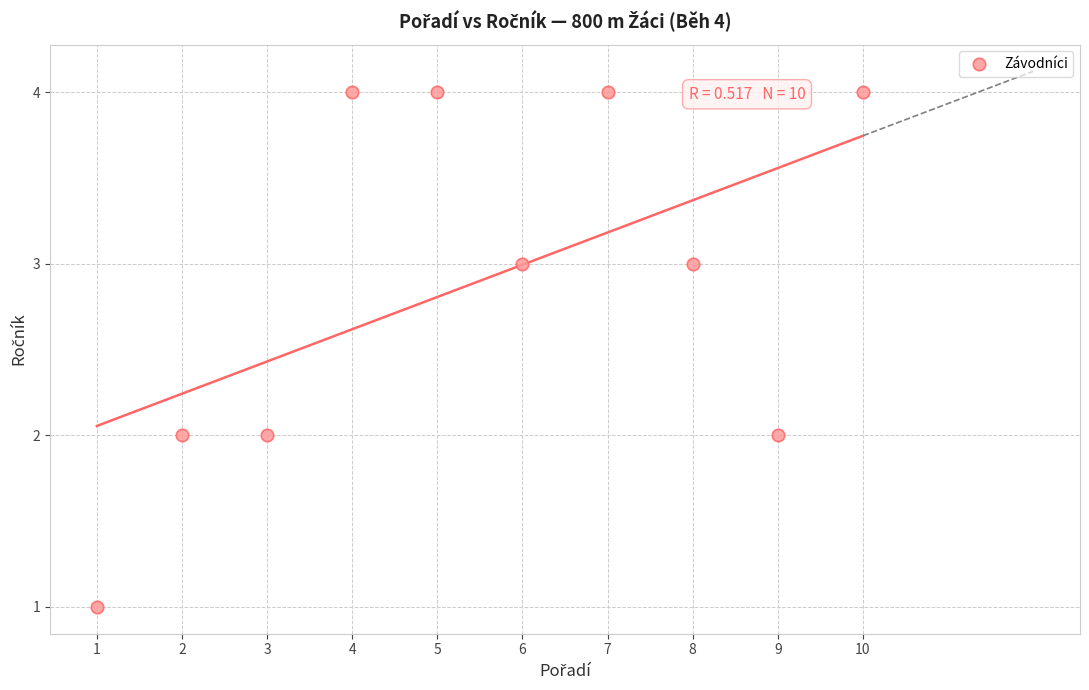

What is the range of Y values (max minus min)?

3